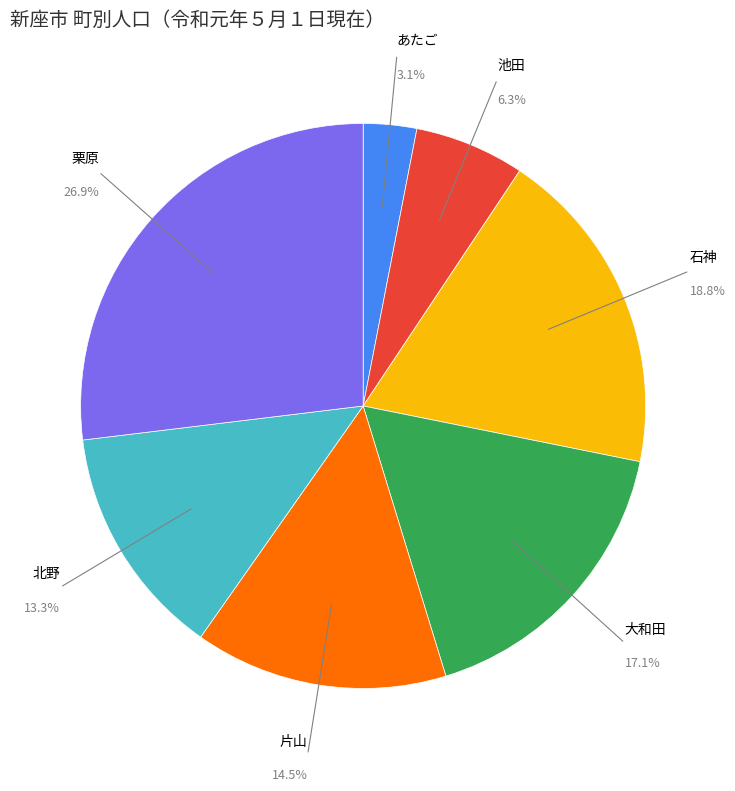

Is there any slice that represents more than half of the pie?

No